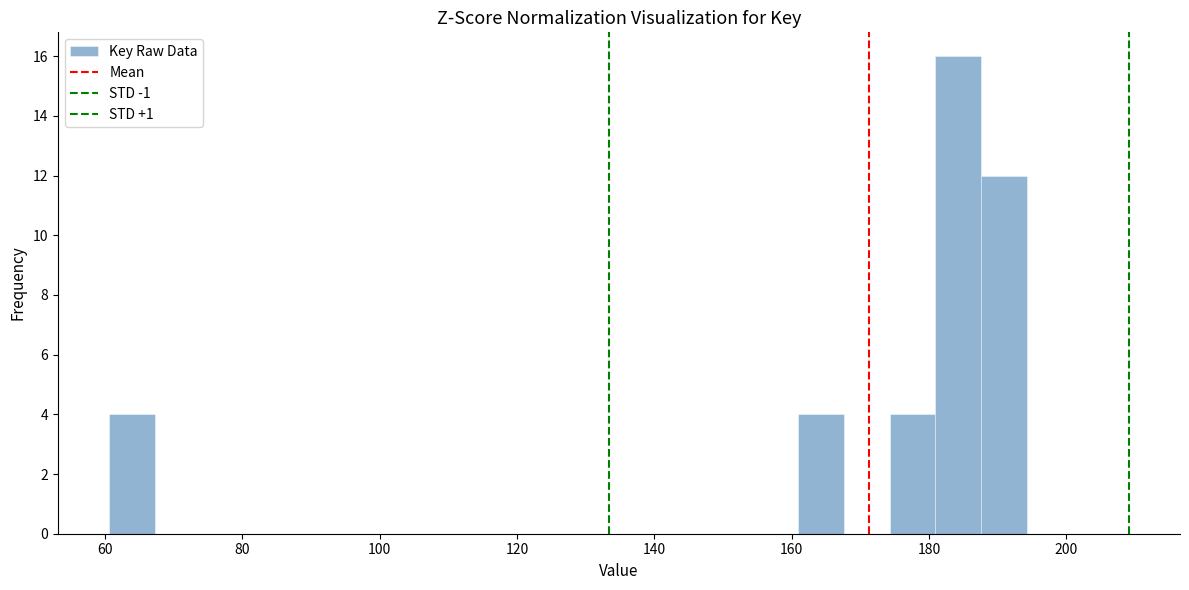

Around what value on the x-axis is the tallest bar? Give the approximate position of its centre, as read against the axis.

184